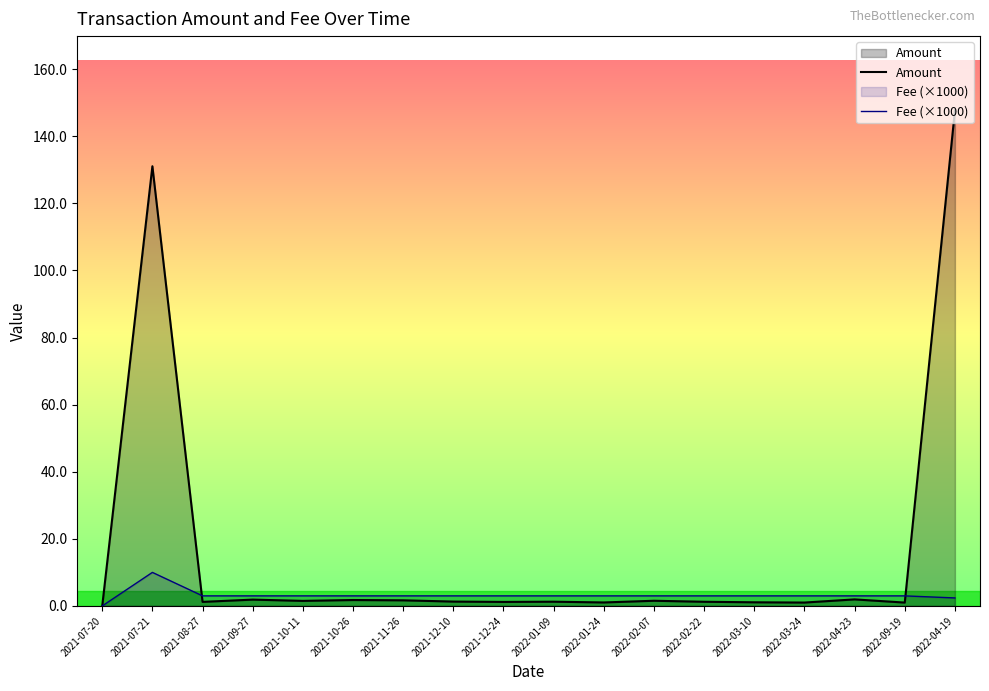

How many values in Amount are above zero?

17